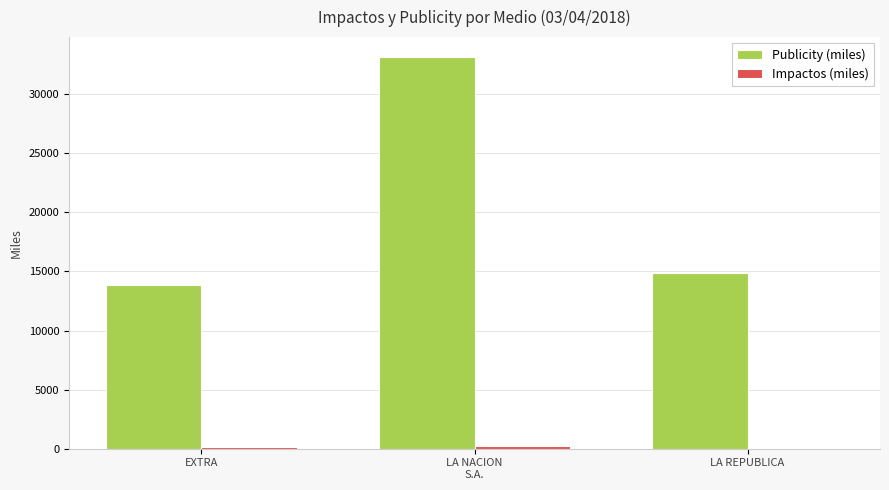

Which series has the largest total across all categories?

Publicity (miles)